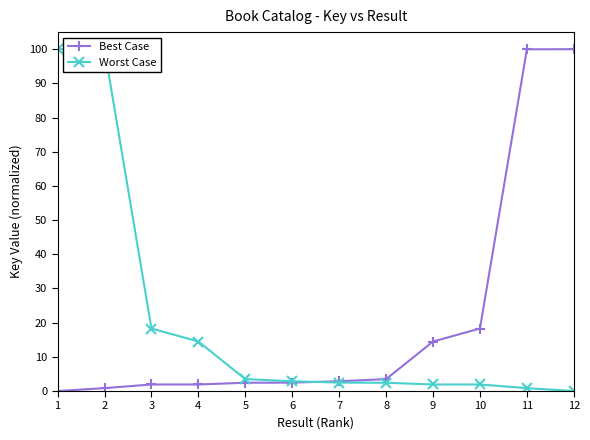

What is the value of the Worst Case point at the 6th from the left?

2.9